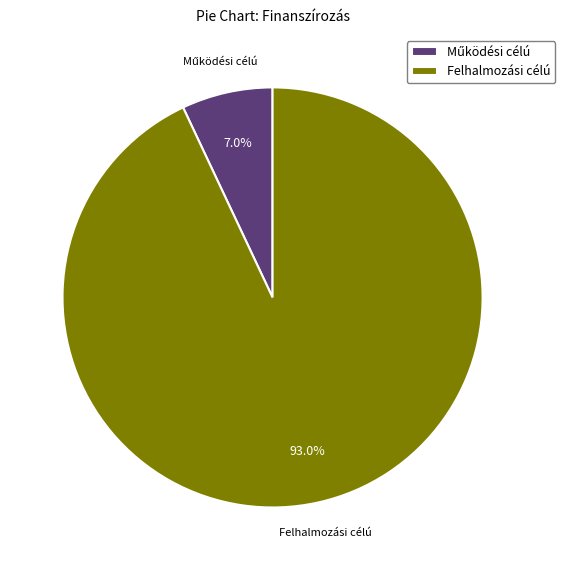

What portion of the pie excludes Felhalmozási célú?

7.0%